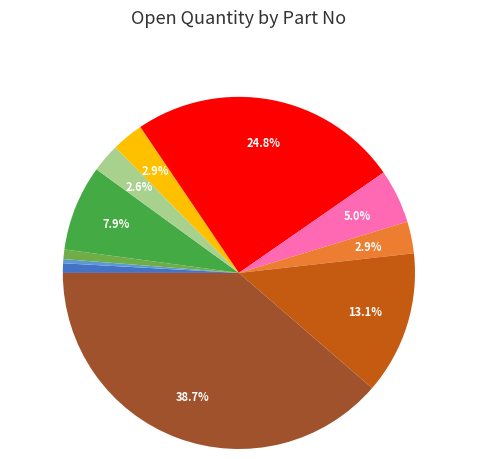

Is there any slice that represents more than half of the pie?

No